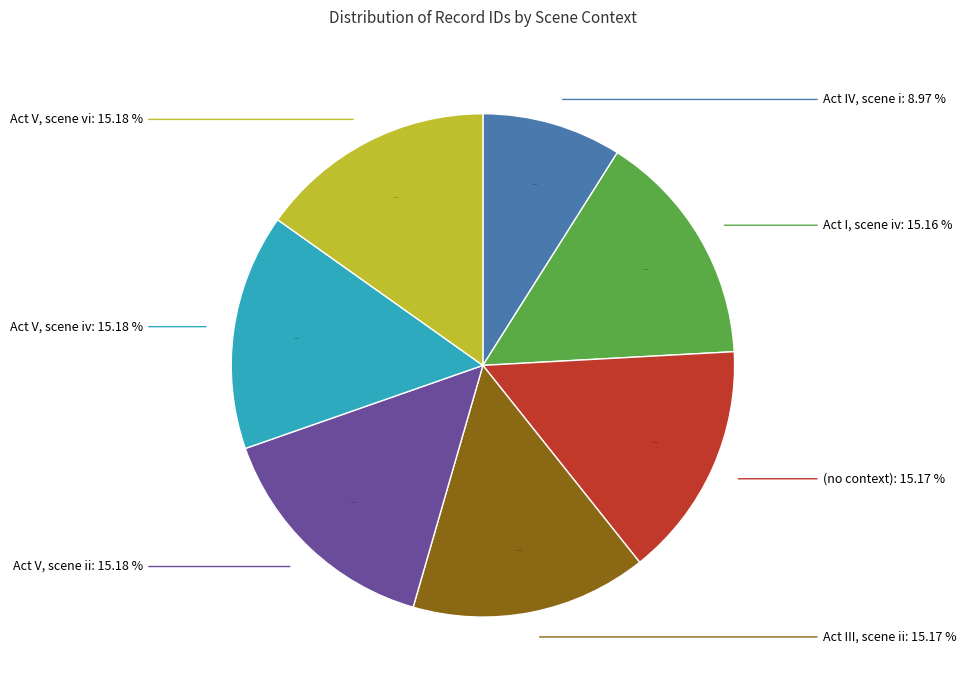

Which has a higher value, Act III, scene ii or Act V, scene iv?

Act V, scene iv